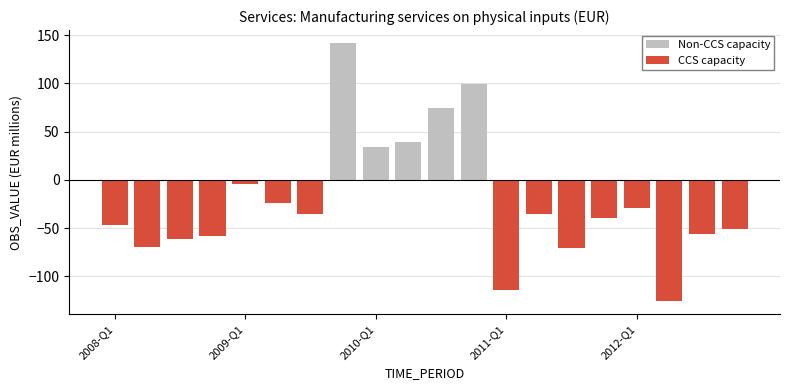

What is the smallest value displayed?

-125.9